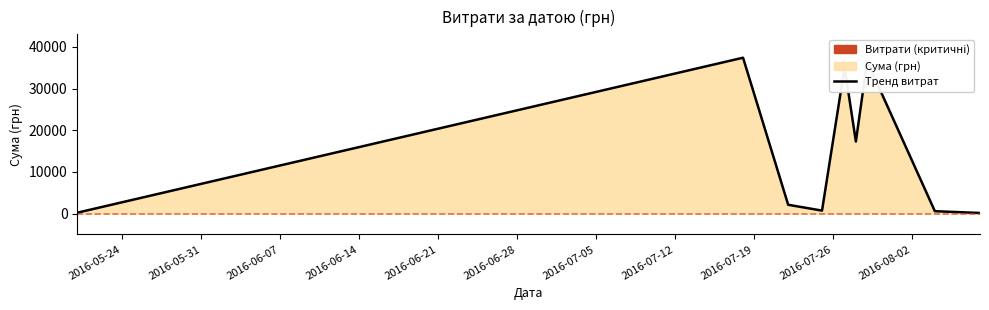

What is the greatest value displayed?

37425.0